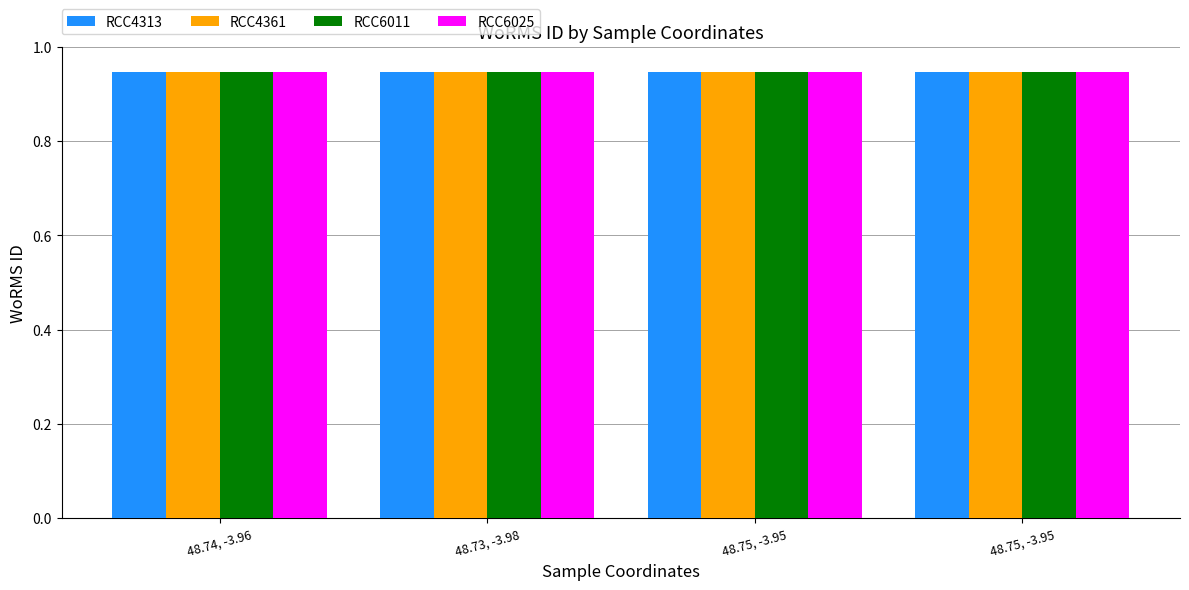

What is the label of the 1st bar from the left?

48.74, -3.96